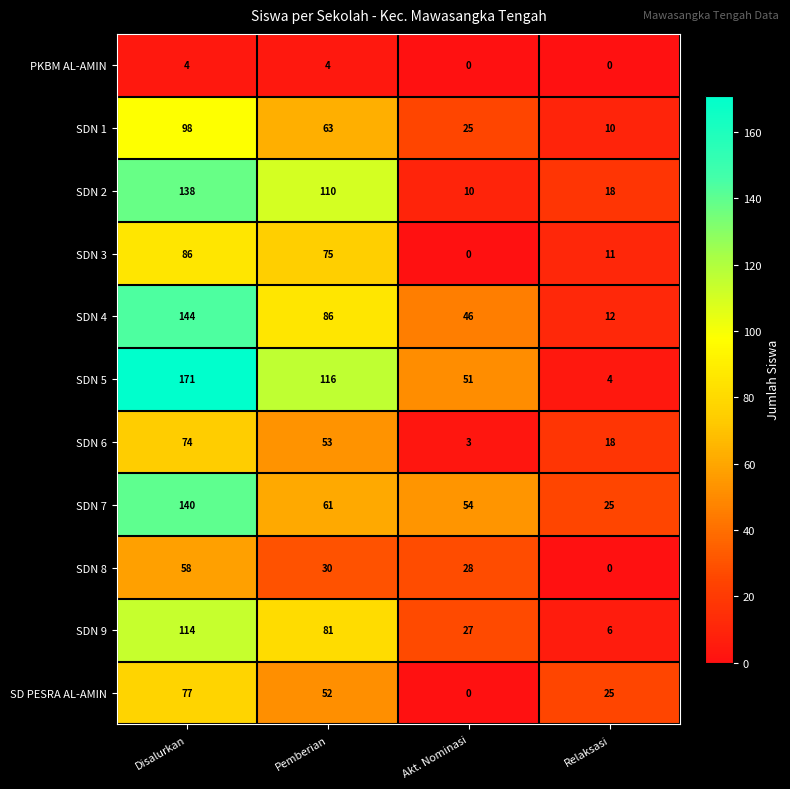

Where does the SDN 8 series first go above 30?

Disalurkan